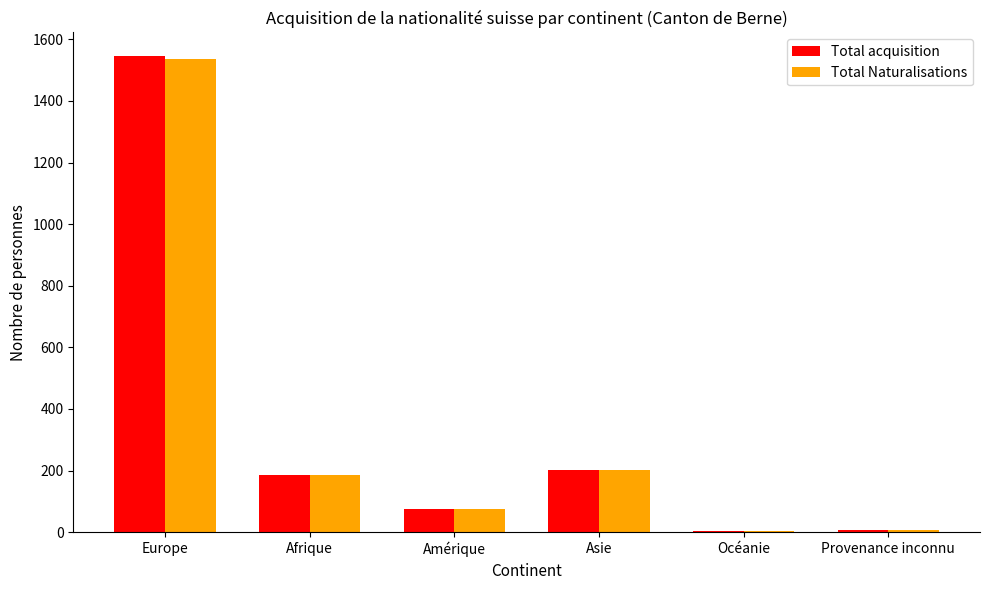

At which category is the sum across all series the highest?

Europe